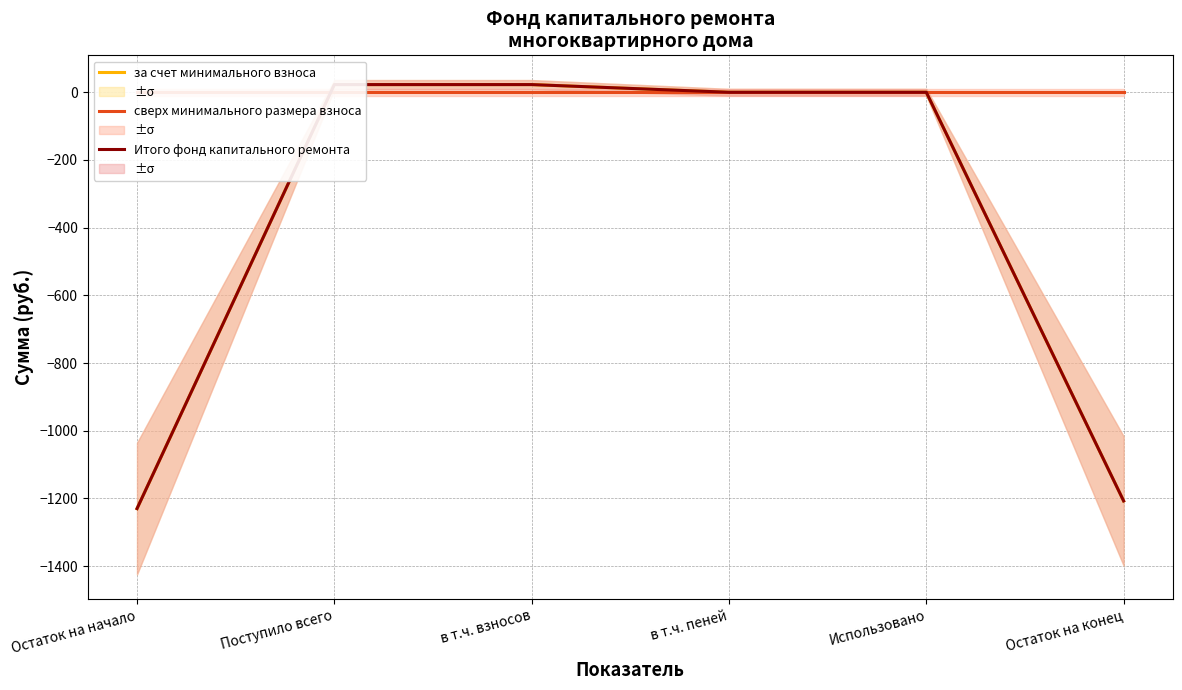

After their last crossing, which series has the higher values: сверх минимального размера взноса or Итого фонд капитального ремонта?

Итого фонд капитального ремонта